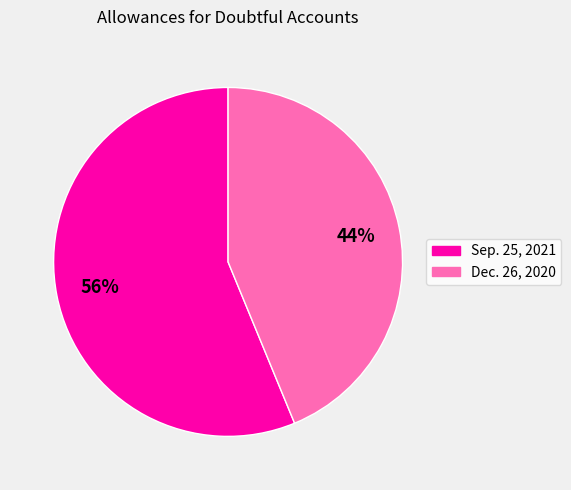

To the nearest percent, what portion does Dec. 26, 2020 represent?

44%